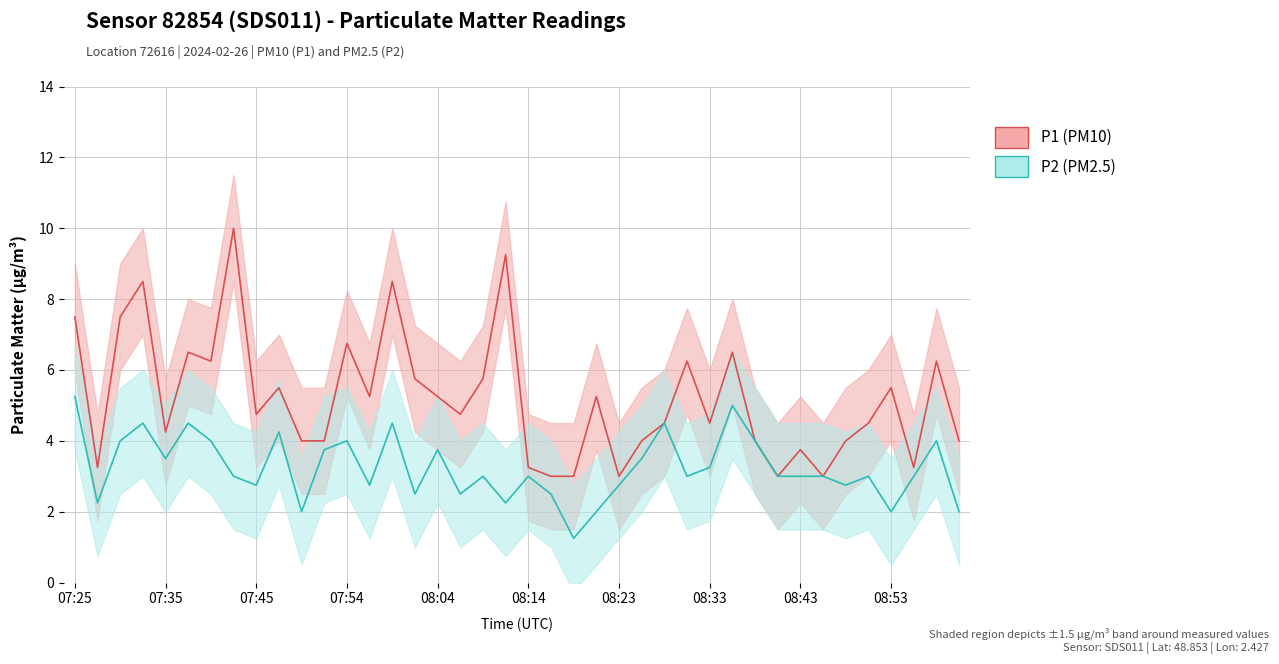

How many distinct data groups are displayed?

2